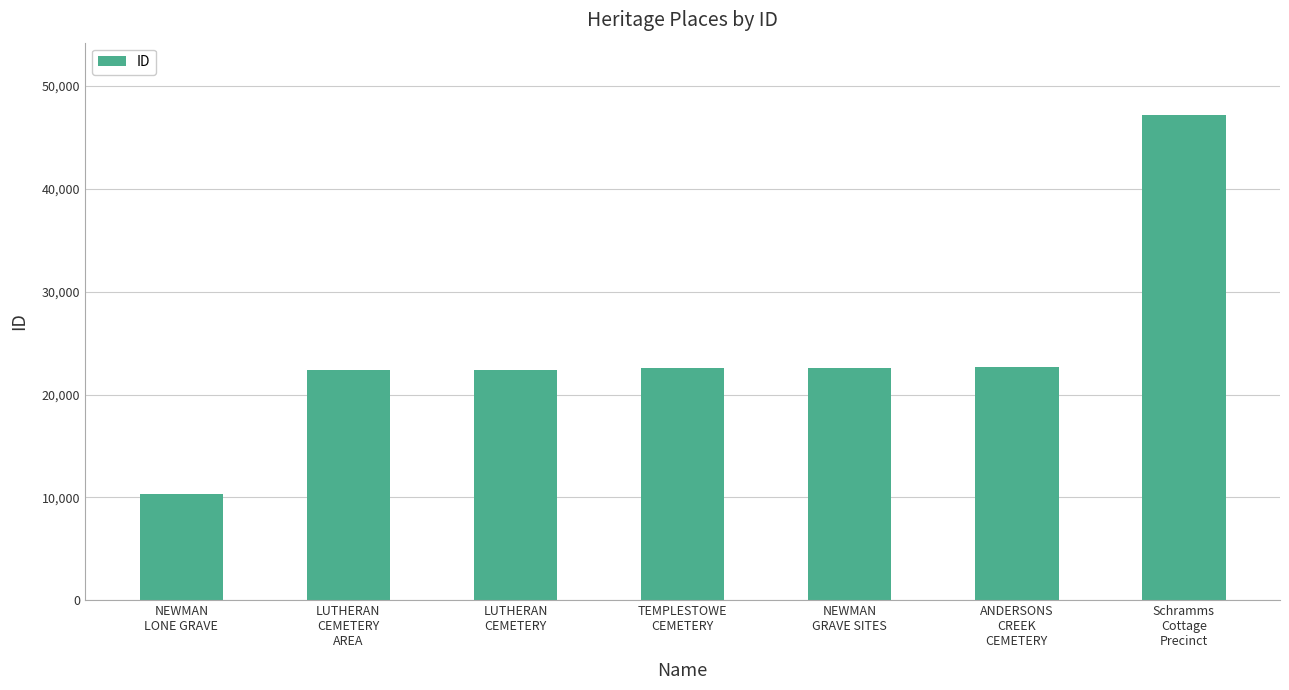

What is the sum of all values?

170120